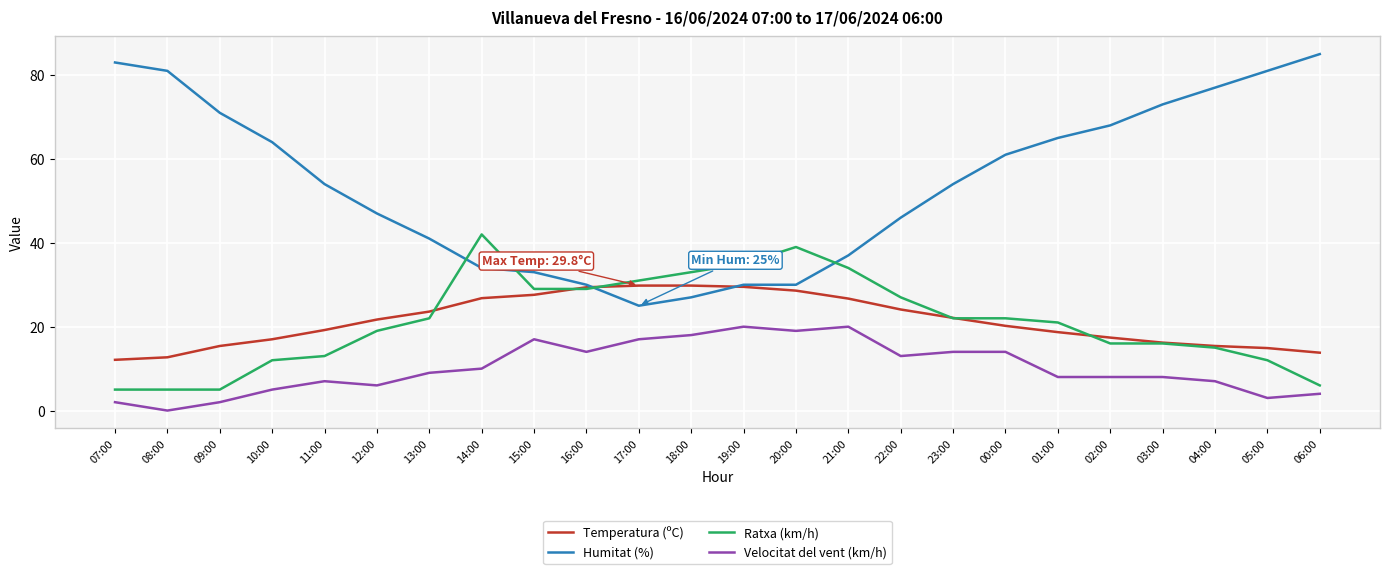

Is it true that Temperatura (ºC) equals 29.8 at 17:00?

True